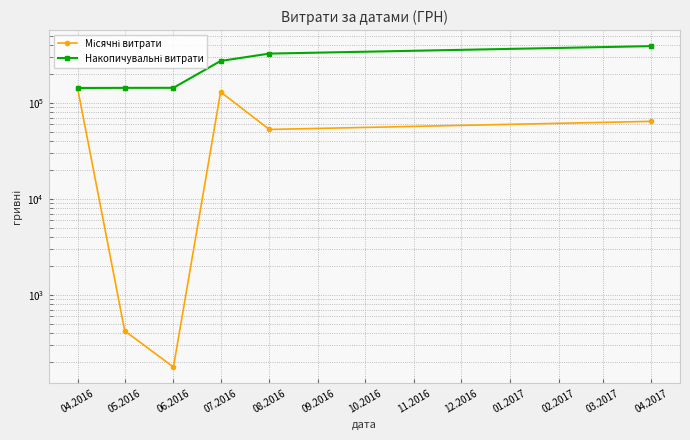

Which series has the largest total across all categories?

Накопичувальні витрати